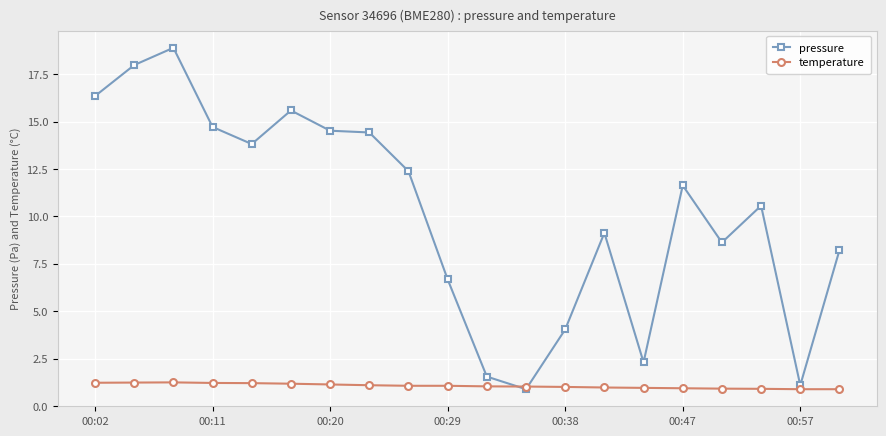

What is the highest value of the pressure series?

18.9